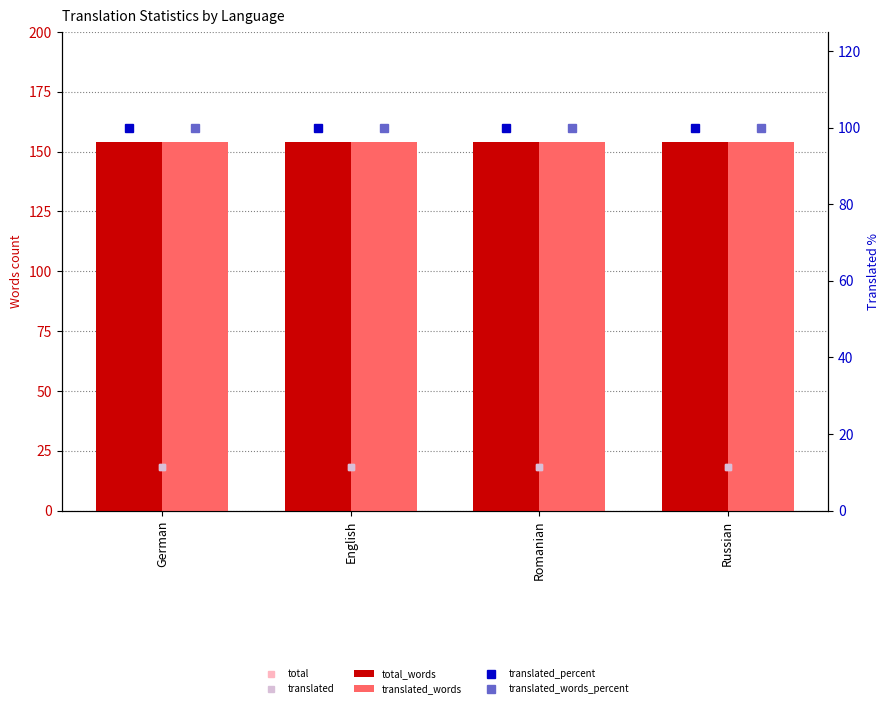

True or false: translated_percent has a value of 137 at English.

False